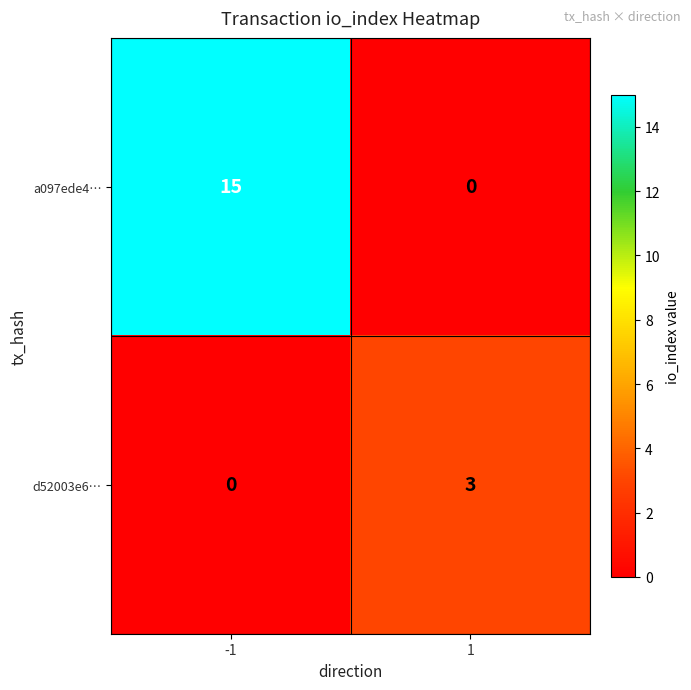

Rank the series at -1 from highest to lowest value.

a097ede4…, d52003e6…